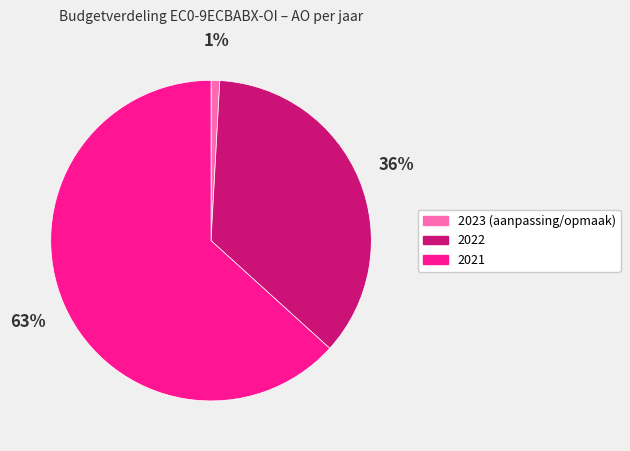

To the nearest percent, what percentage of the pie is 2022?

36%